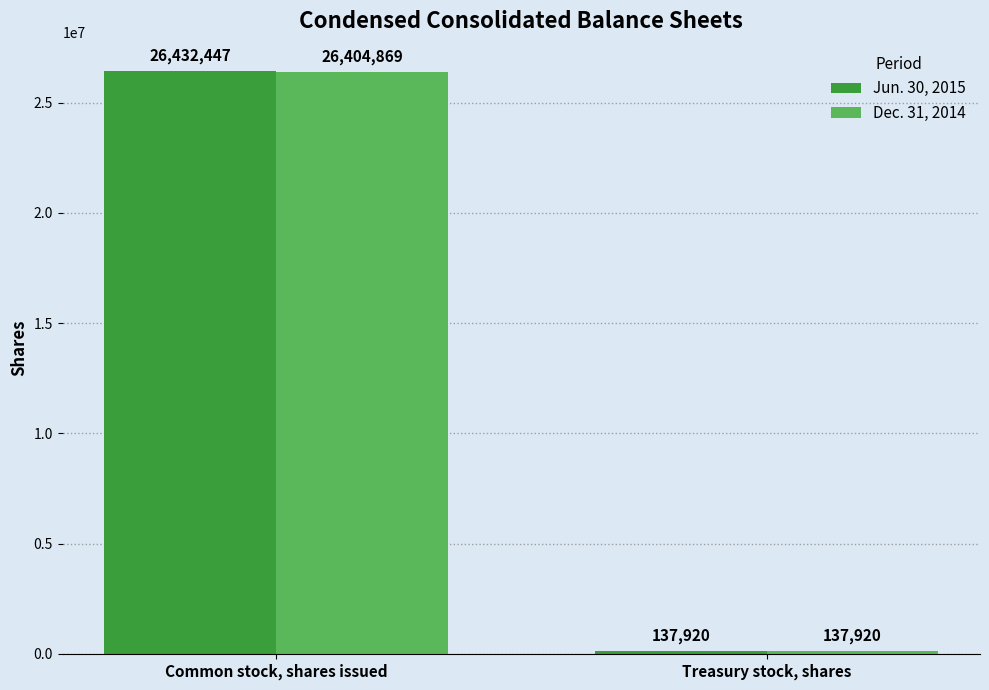

How many groups of bars are there?

2